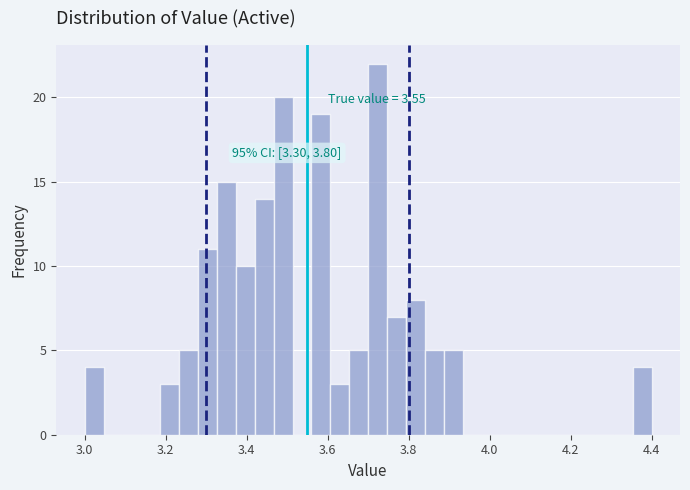

Read against the x-axis, roughly where is the centre of the tallest bar?

3.72